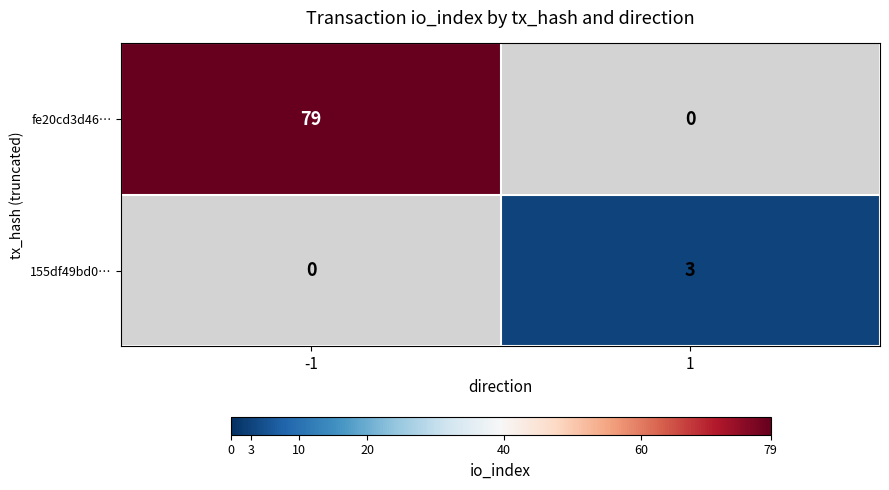

At how many categories does at least one series exceed 16?

1